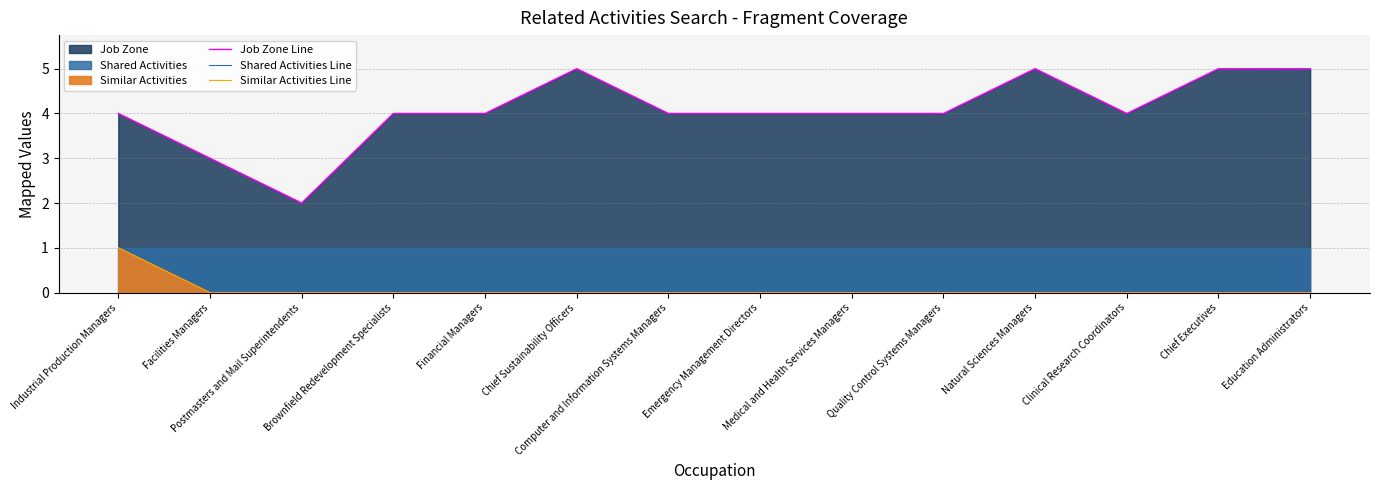

Which category has the highest value across all series?

Chief Sustainability Officers